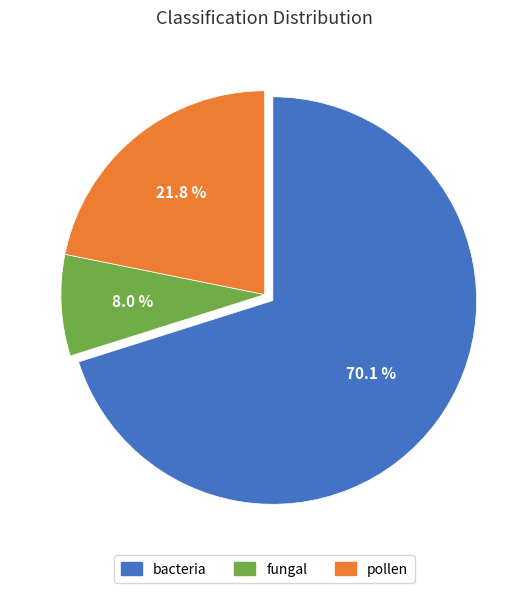

True or false: bacteria accounts for 78% of the total.

False